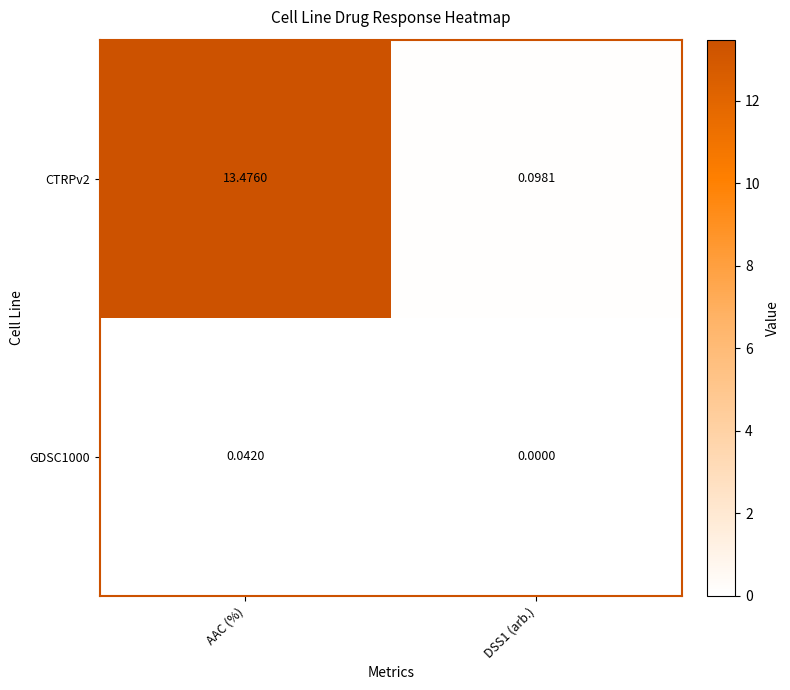

Where does the CTRPv2 series first go above 13?

AAC (%)